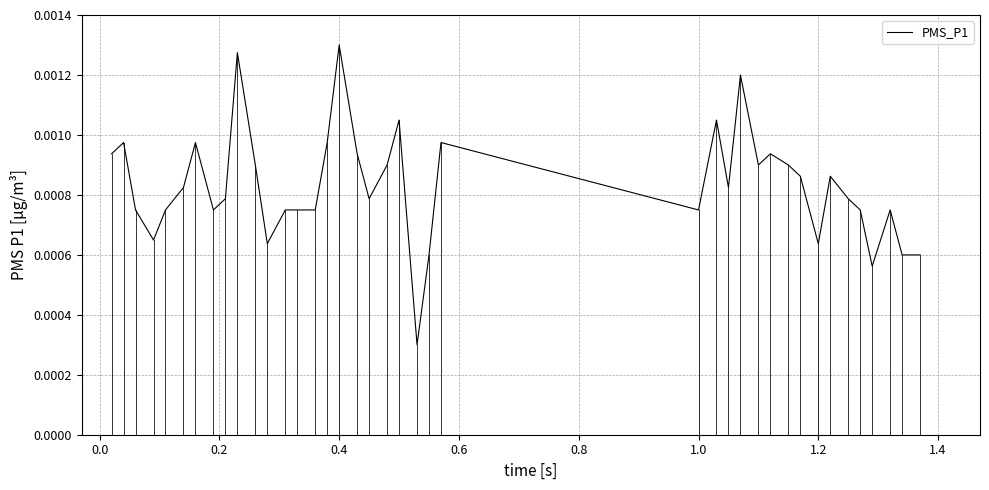

How many lines are shown in the chart?

1